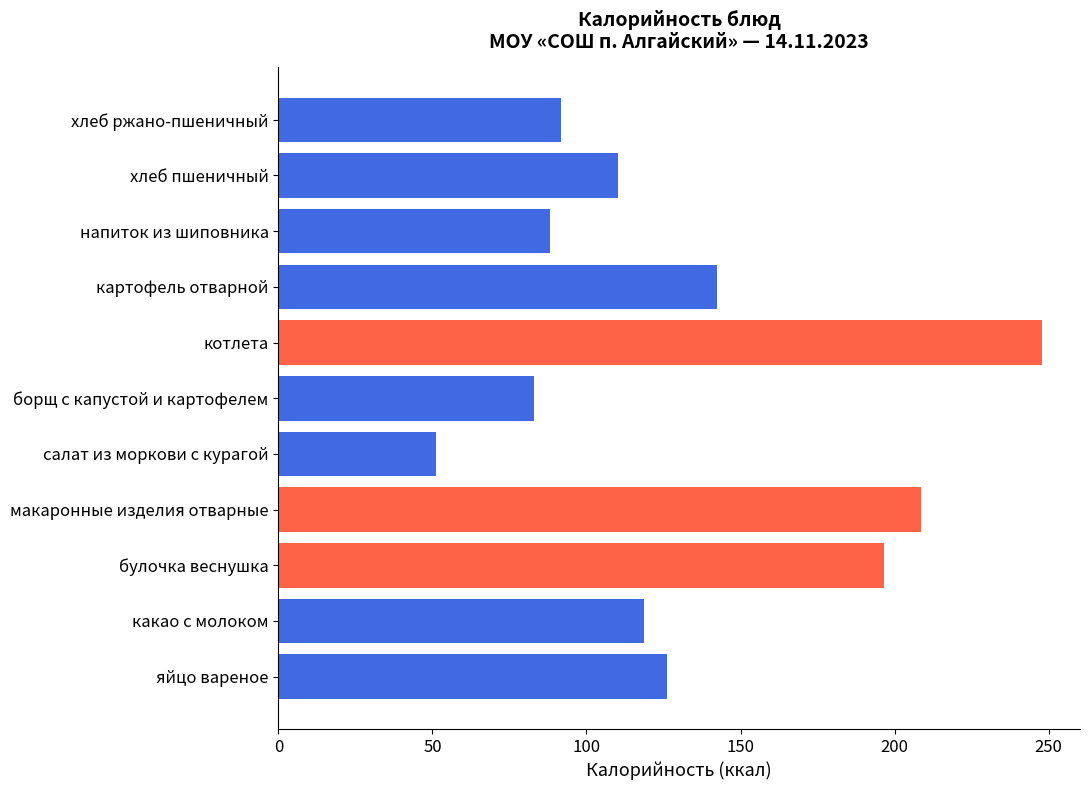

Count the number of categories in the chart.

11